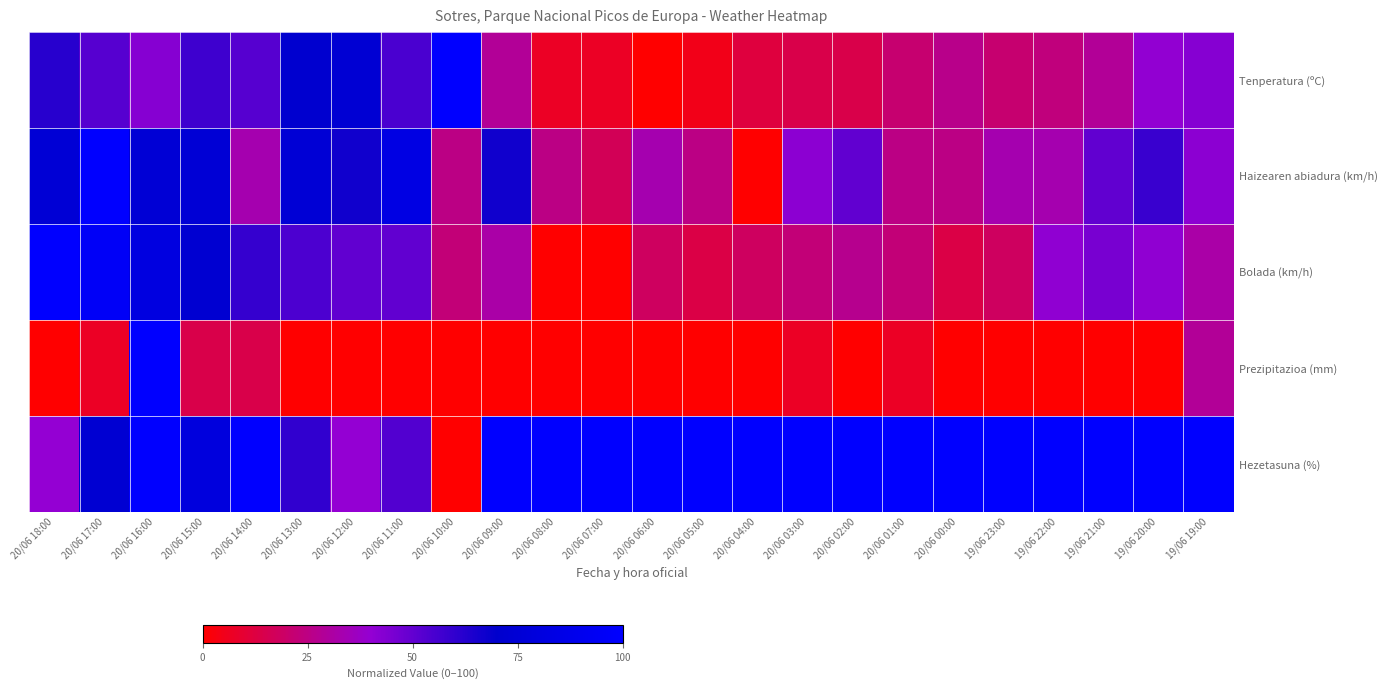

What is the spread (max minus min) of values at 20/06 05:00?

100.0